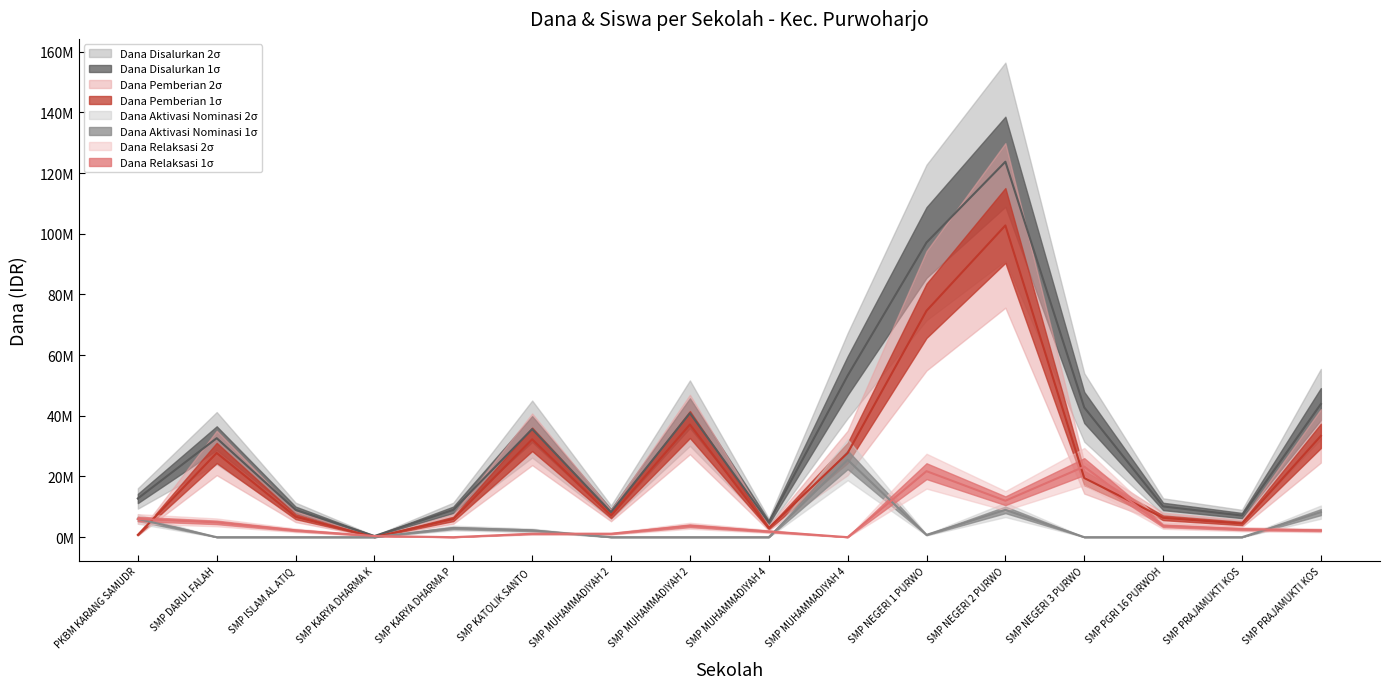

True or false: Dana Disalurkan and Dana Pemberian intersect in this chart.

False